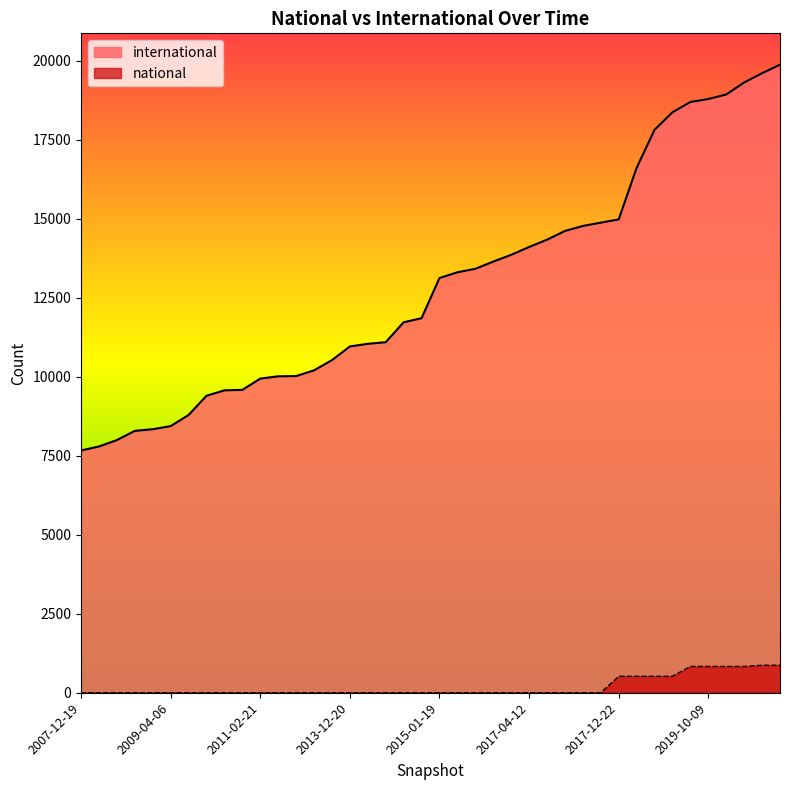

True or false: international has a value of 2663 at 2008-10-10.

False